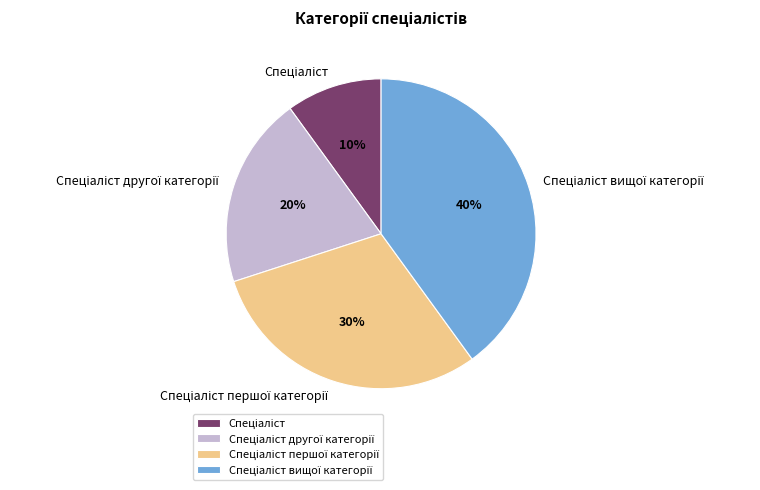

Is there a majority slice in this chart?

No